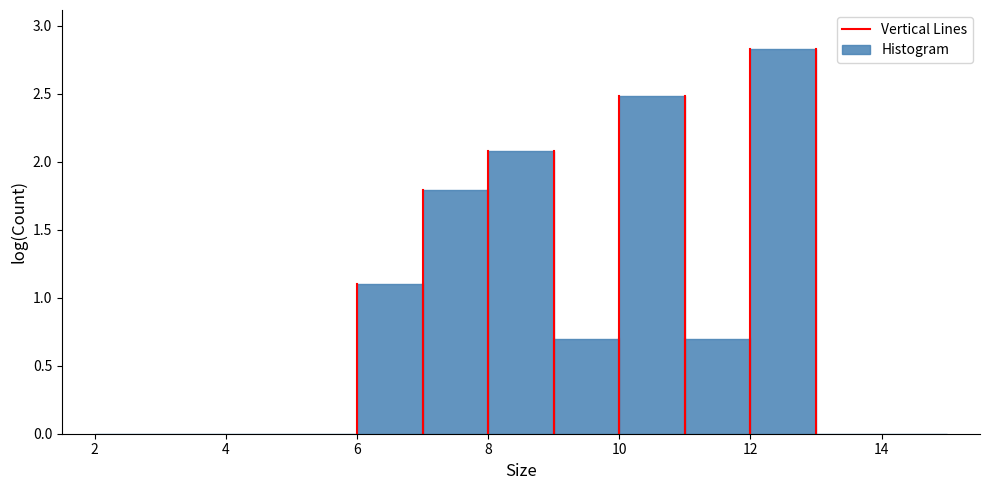

Reading left to right, transcribe this chart: for each bar, give the range it covers on the x-axis and its height. The values are not printed on the chart, so give them approximately, as read against the axis.

2 to 3: 0
3 to 4: 0
4 to 5: 0
5 to 6: 0
6 to 7: 1.10
7 to 8: 1.80
8 to 9: 2.10
9 to 10: 0.70
10 to 11: 2.50
11 to 12: 0.70
12 to 13: 2.85
13 to 14: 0
14 to 15: 0